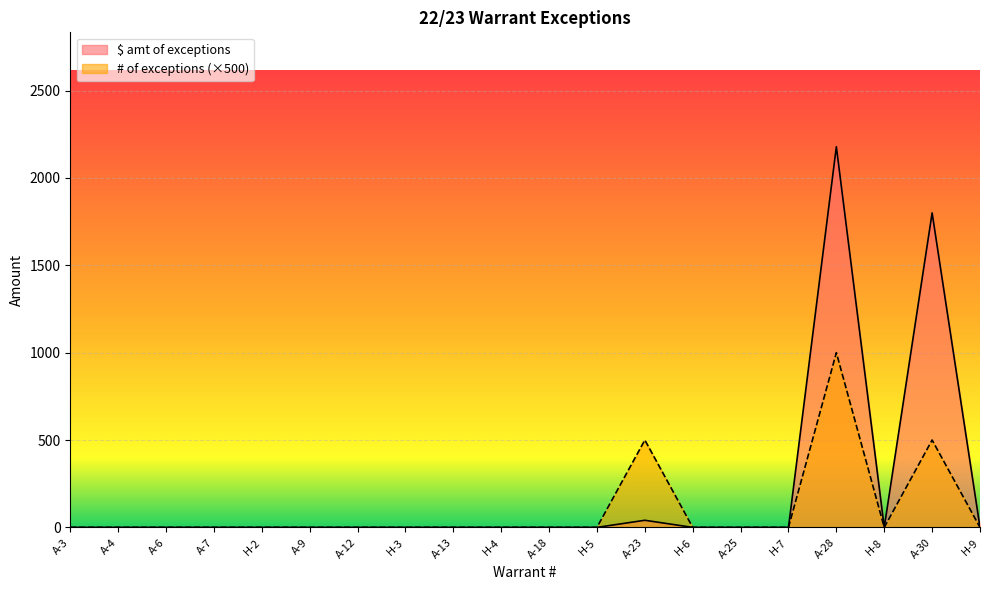

What is the label of the 13th point from the right?

H-3